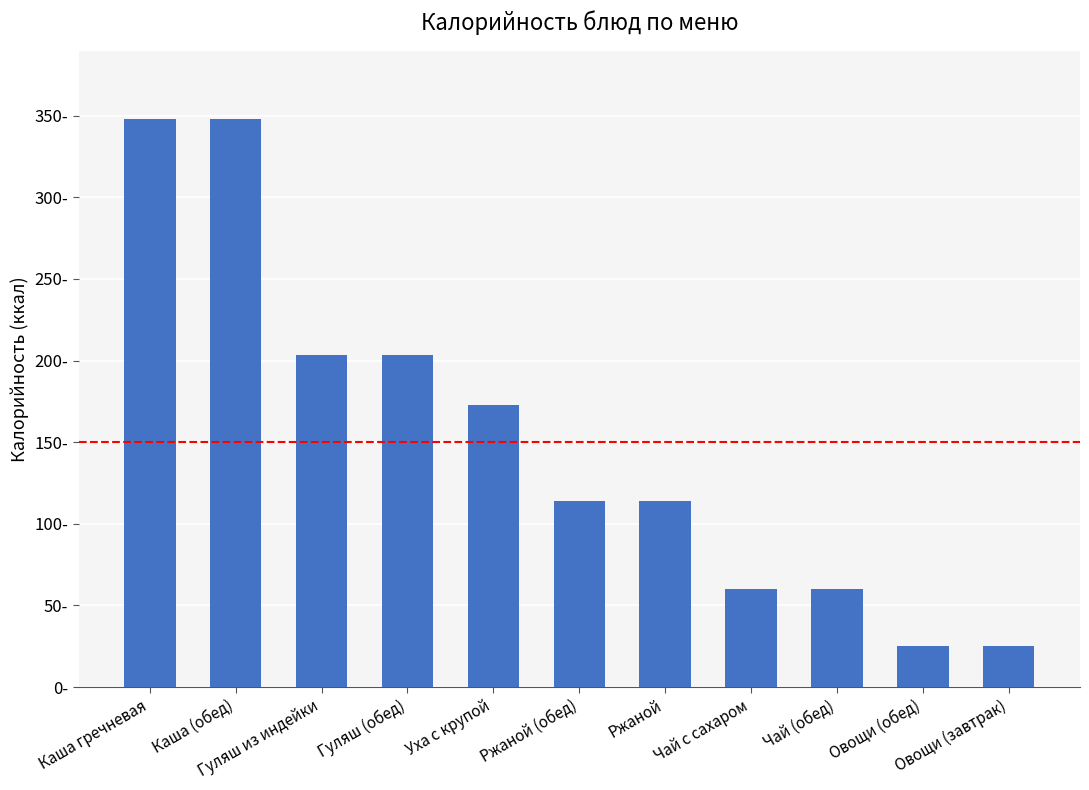

What is the average value?

152.2